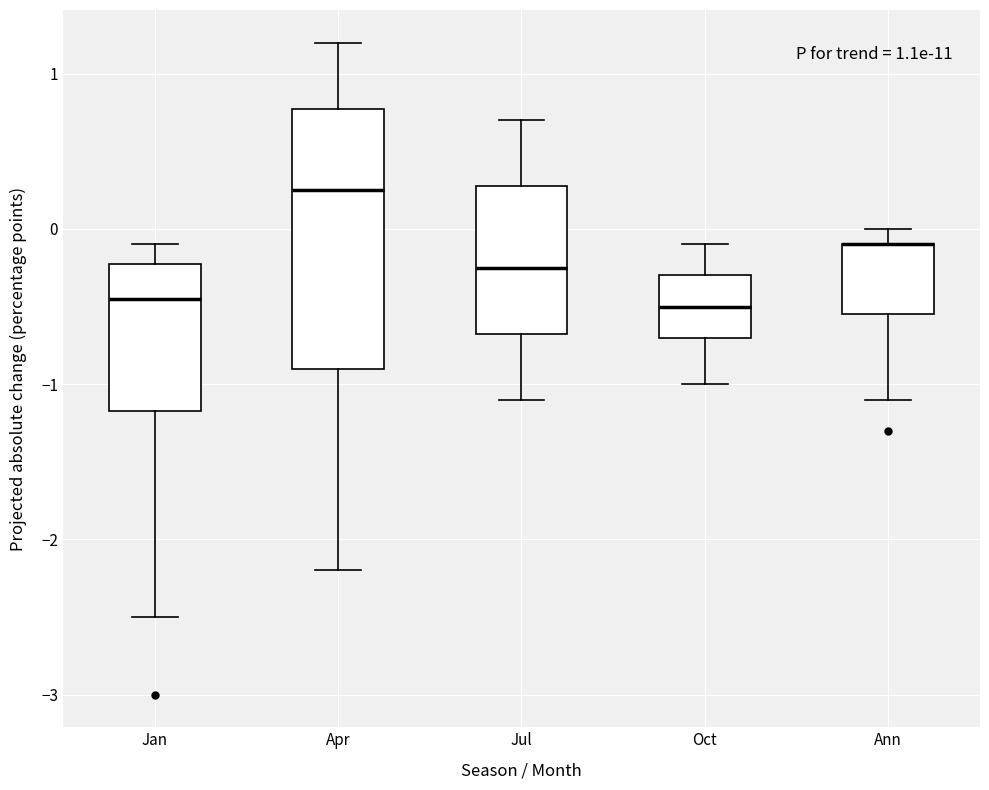

Which box is the tallest, from its lower edge to its upper edge?

Apr